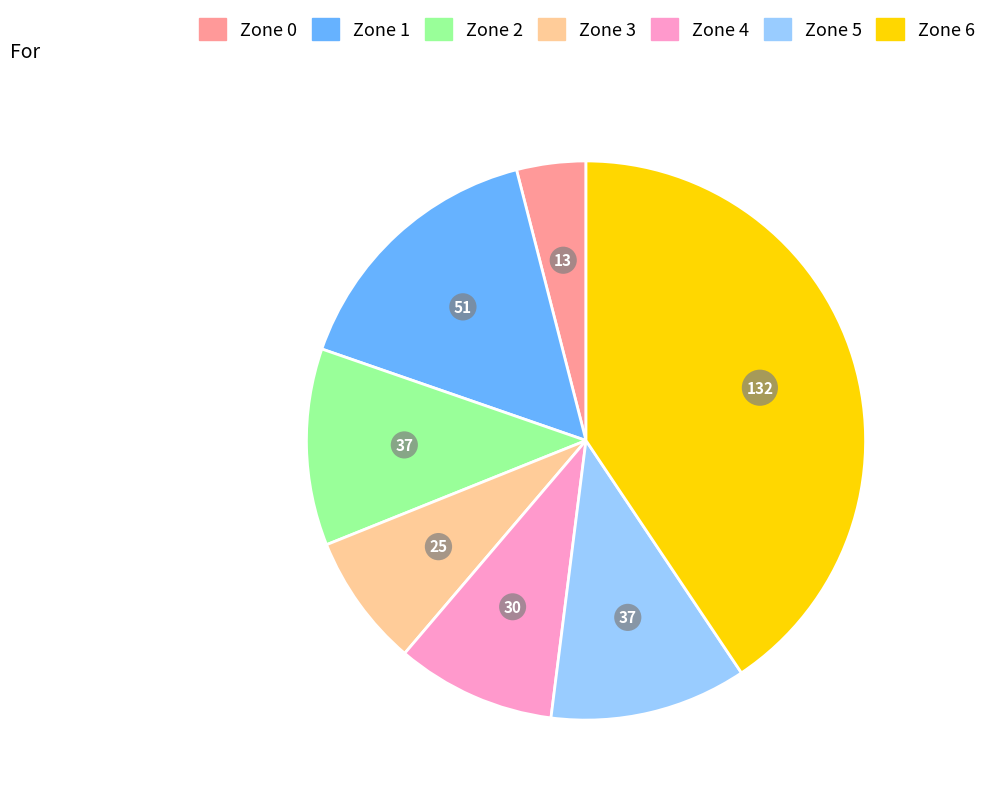

Does Zone 0 represent more than half of the total?

No